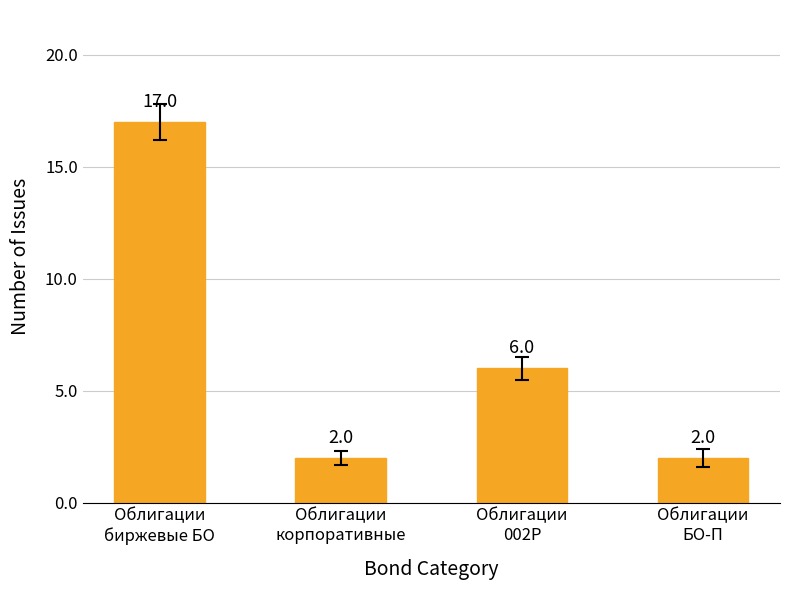

Is it true that the value at Облигации
корпоративные is 3?

False